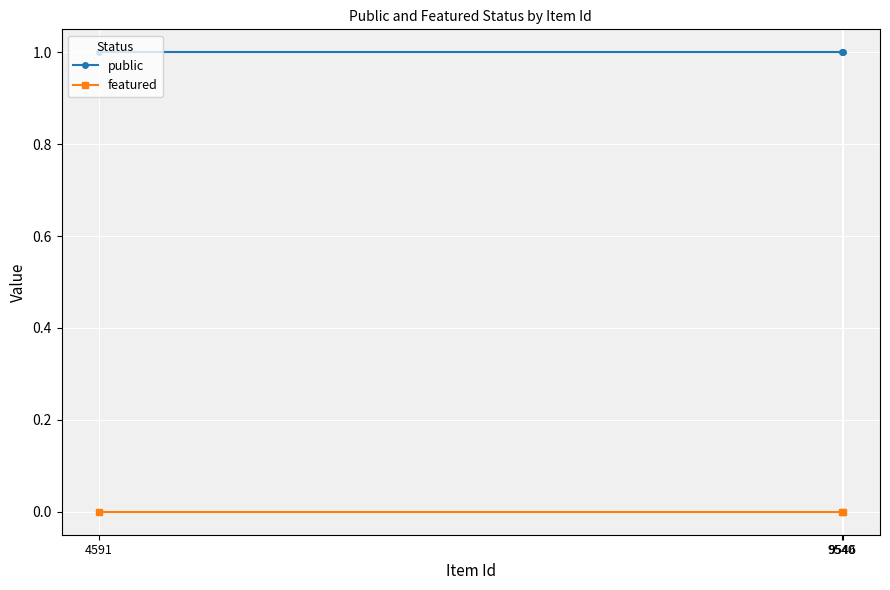

Reading left to right, what are all the values shown in this chart?

public: 4591=1	9540=1	9546=1
featured: 4591=0	9540=0	9546=0